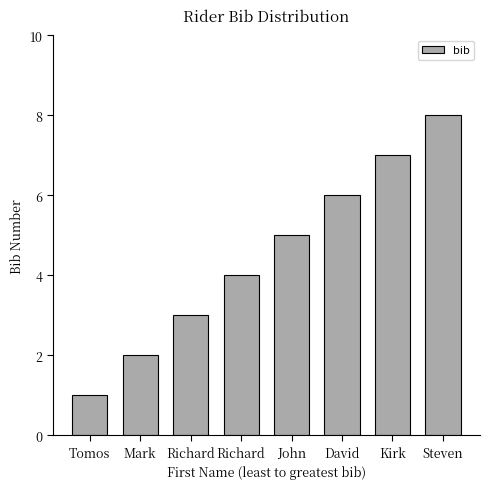

How many data points are less than 5?

4